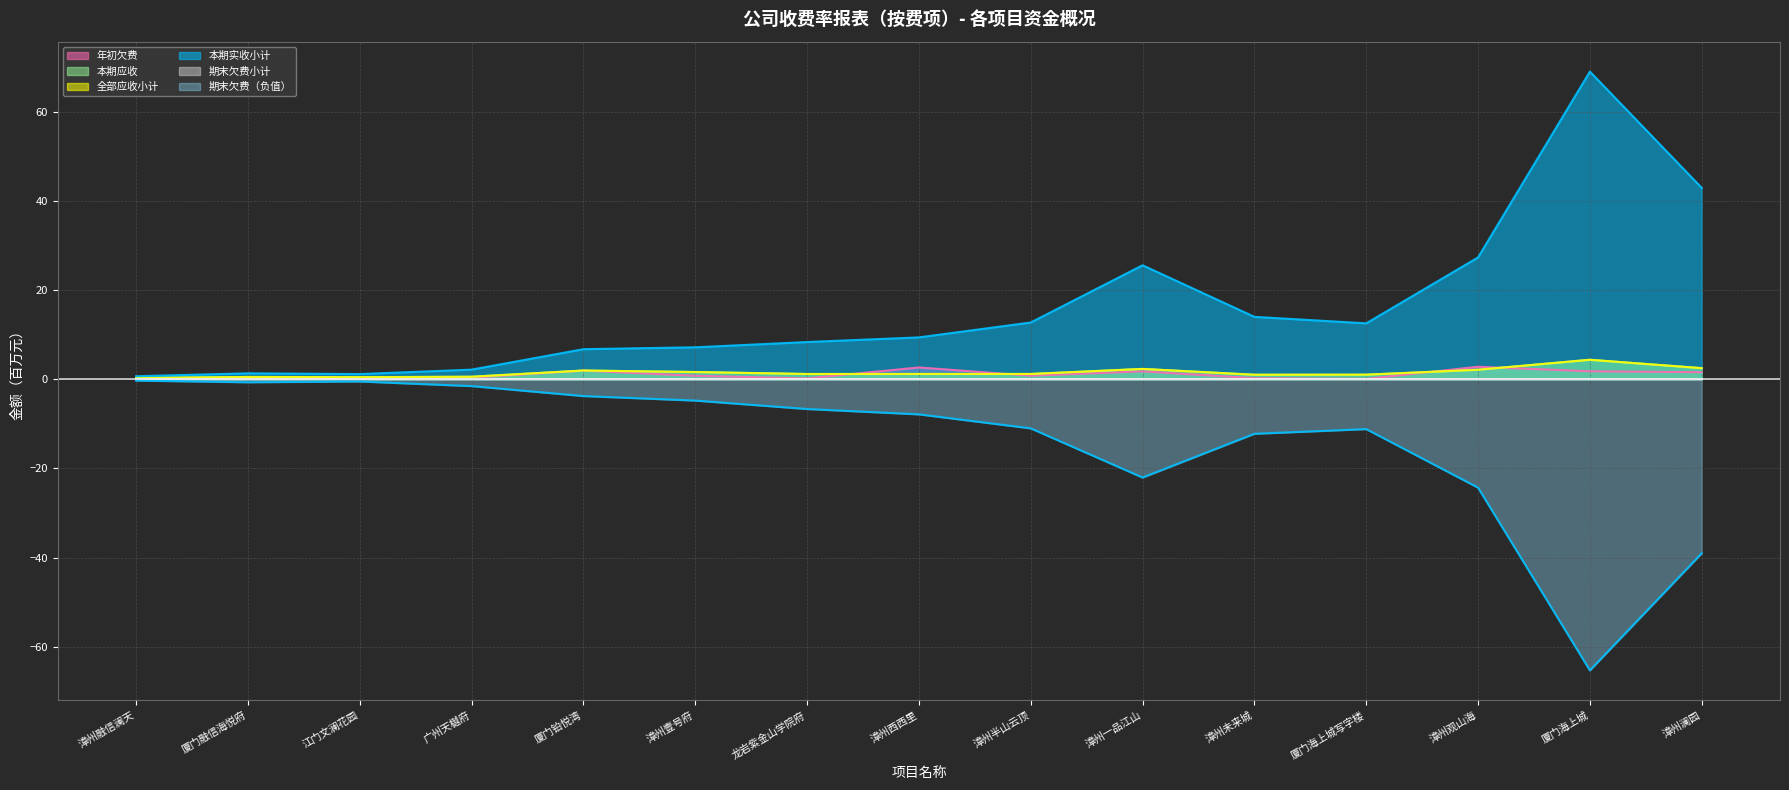

What is the difference between the highest and lowest values at 漳州未来城?

26.2